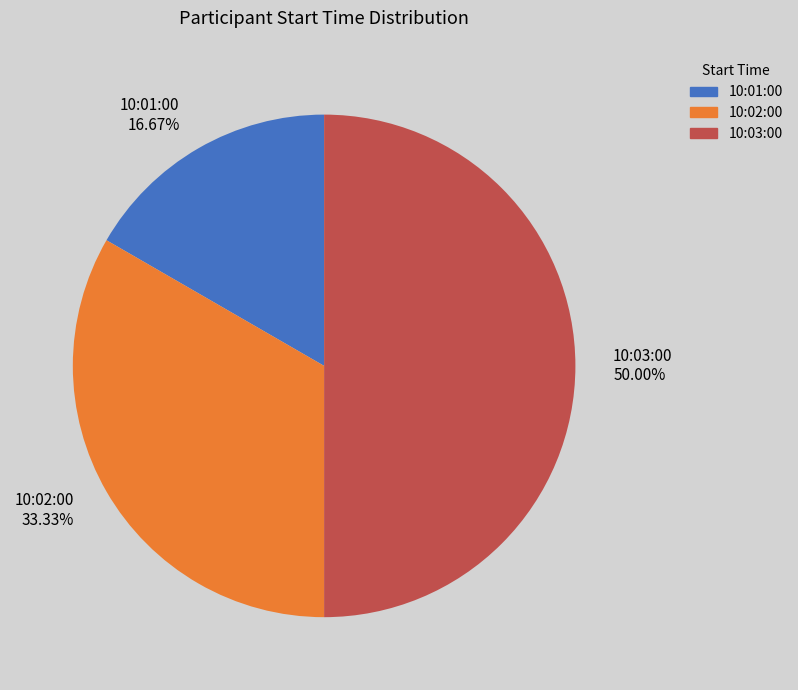

To the nearest percent, what percentage of the pie is 10:03:00?

50%